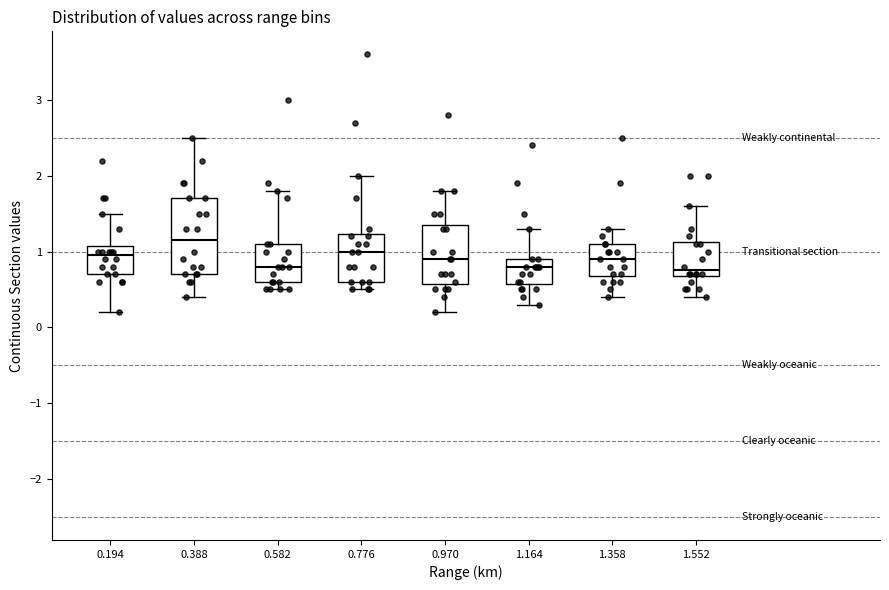

Where is the upper edge of the box at x = 0.194 on the y-axis? The values are not printed on the chart, so give them approximately, as read against the axis.

1.1